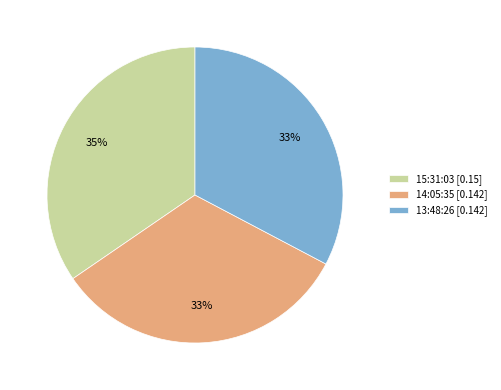

Is 15:31:03 the majority of the pie?

No